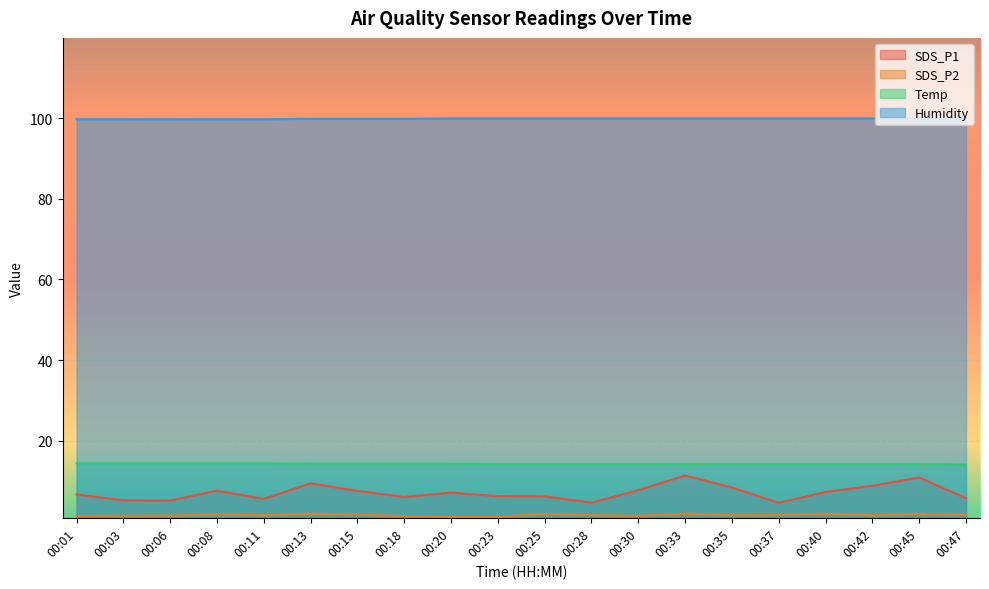

What is the value of the Temp point at the 8th from the left?

14.3